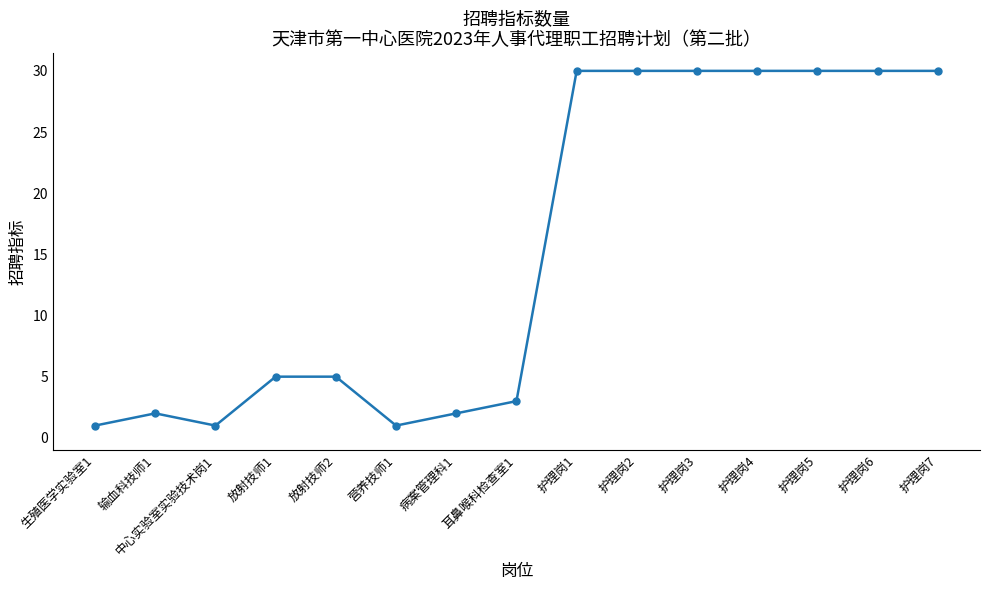

What is the change in value from 病案管理科1 to 耳鼻喉科检查室1?

+1